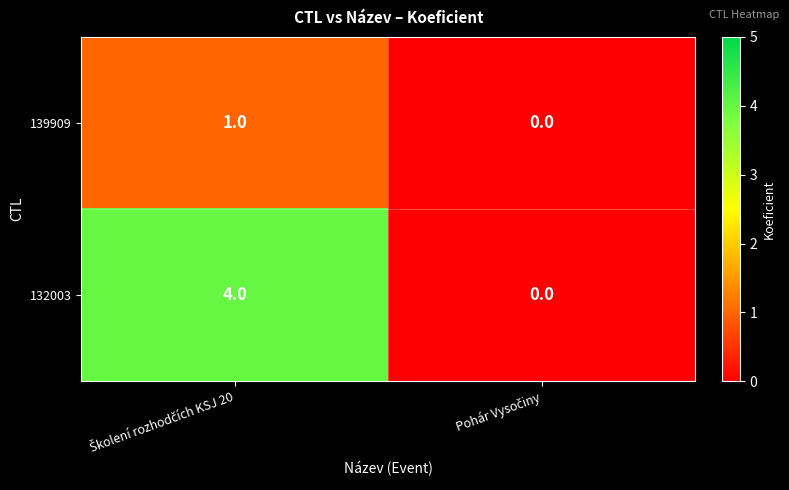

Which series has the largest range (max minus min)?

132003